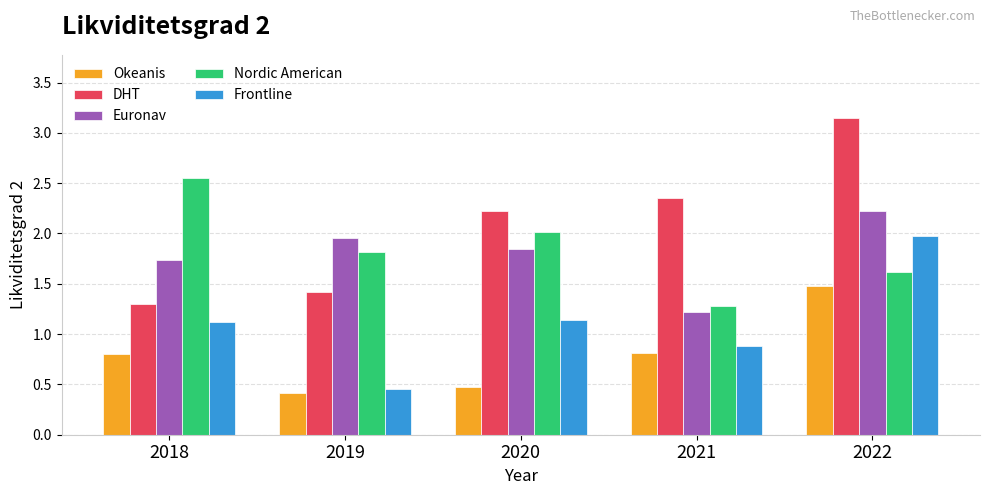

At how many categories does at least one series exceed 2?

4